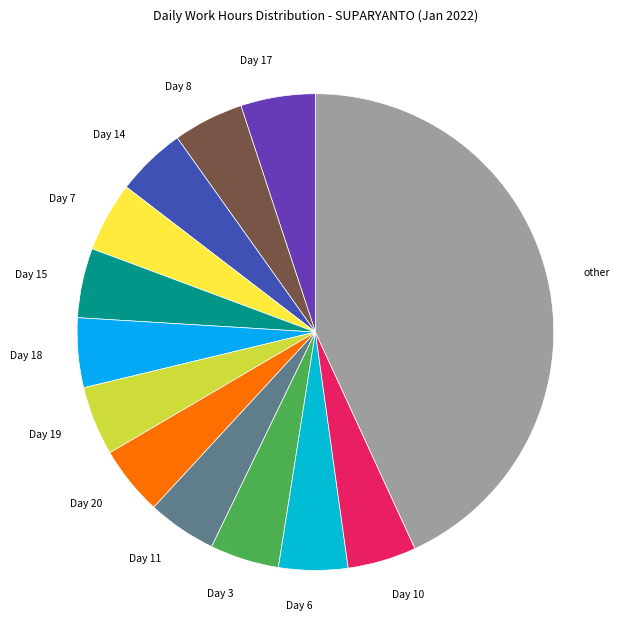

Is it true that Day 11 is 5% of the pie?

True